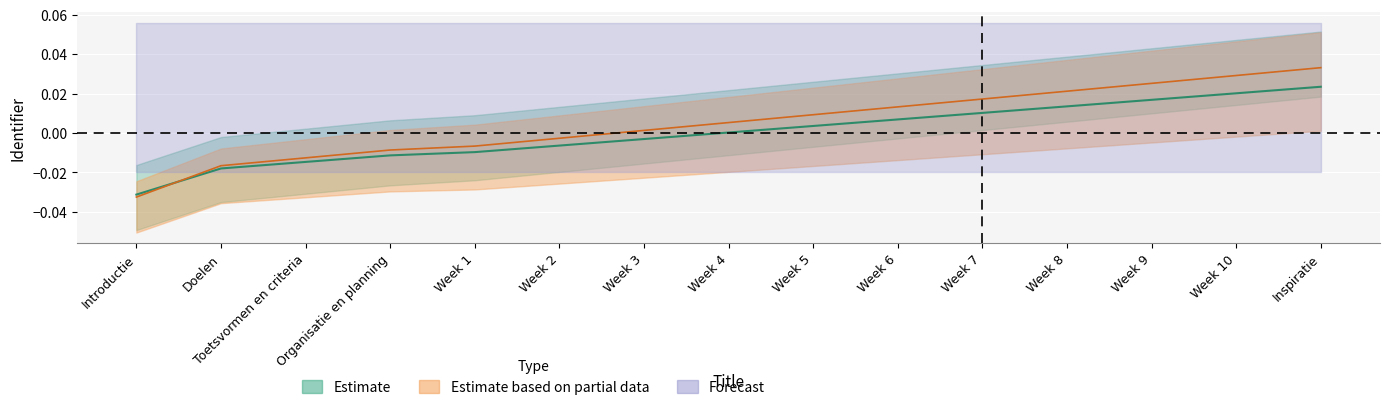

How many values in the Estimate based on partial data series exceed 0?

9